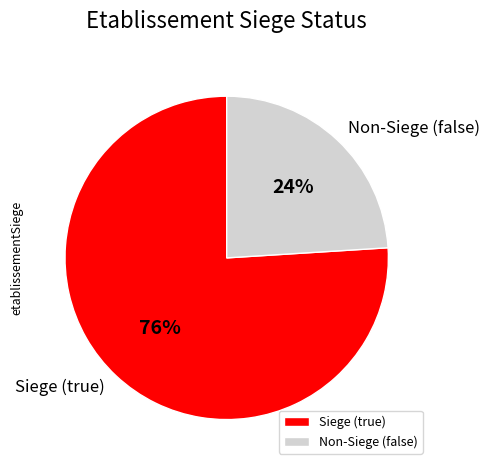

Does any single category account for the majority?

Yes